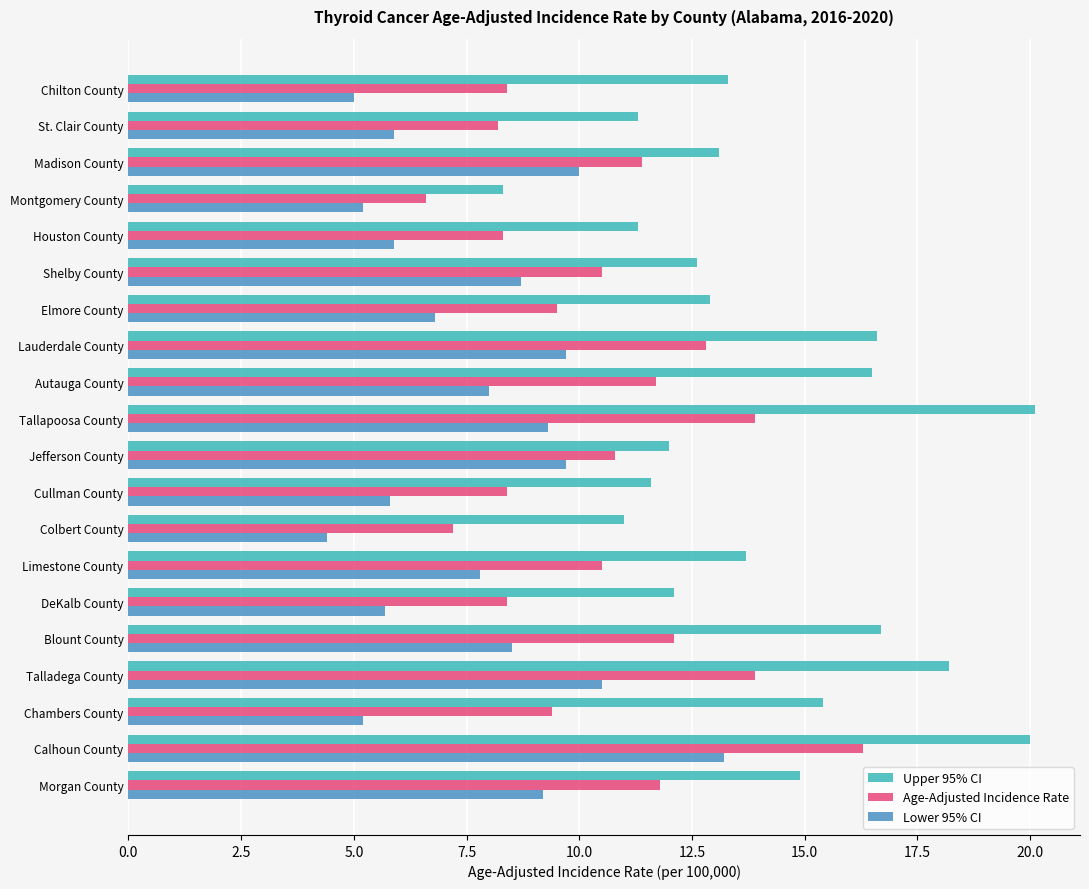

Which label corresponds to the smallest value in the chart?

Colbert County